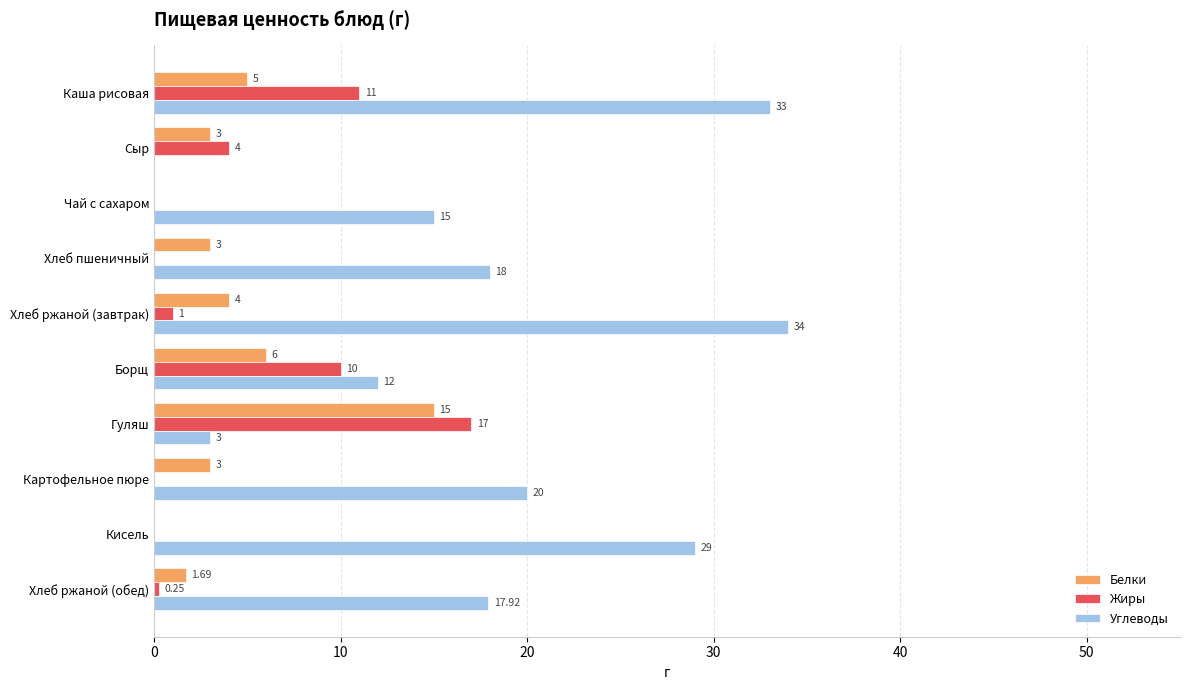

Is the value of Углеводы at Гуляш greater than the value of Жиры at Гуляш?

No